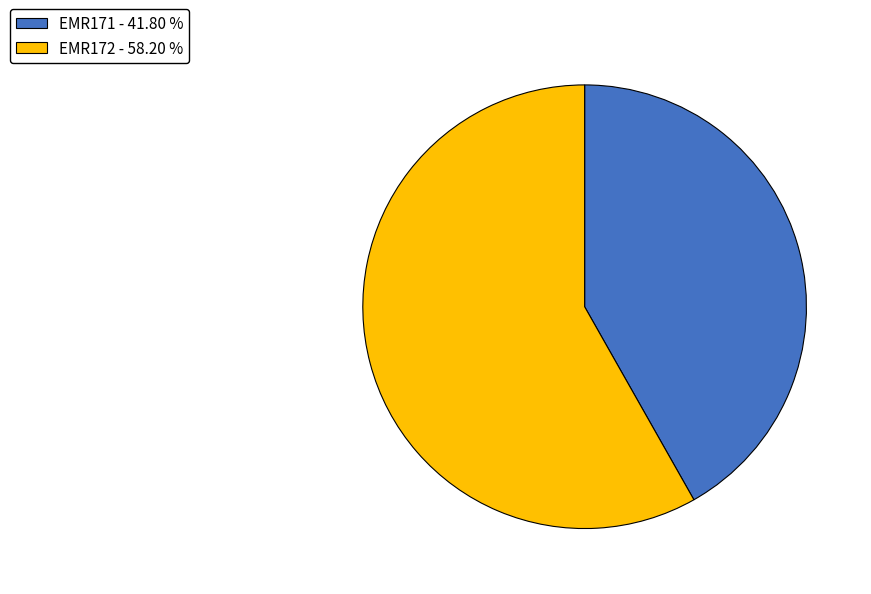

Which slice is the largest?

EMR172